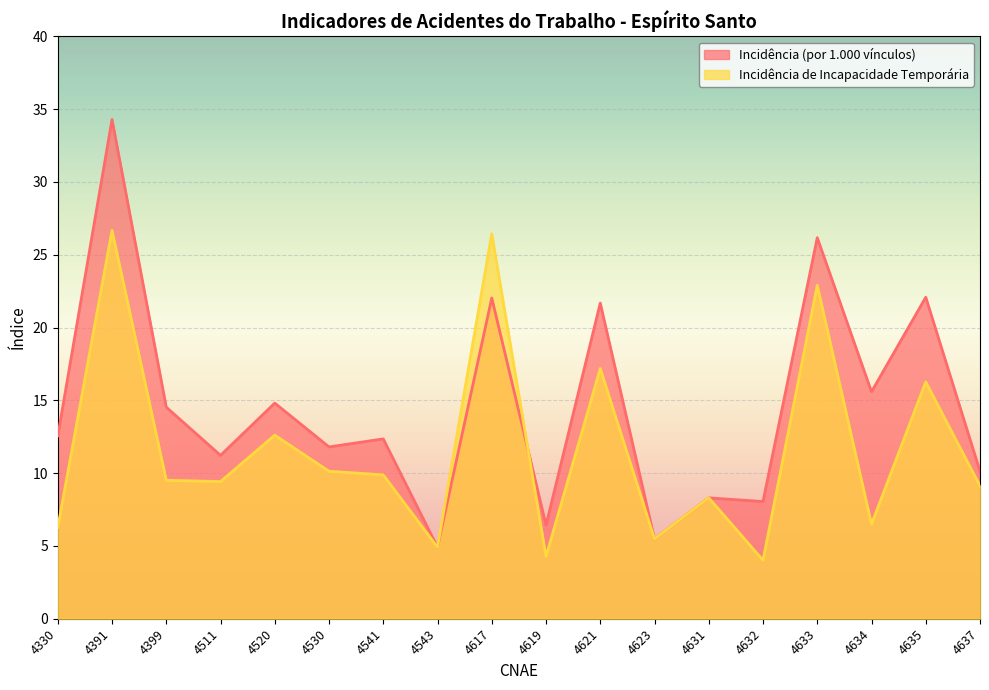

What is the value of the Incidência (por 1.000 vínculos) point at the 8th from the left?

4.9